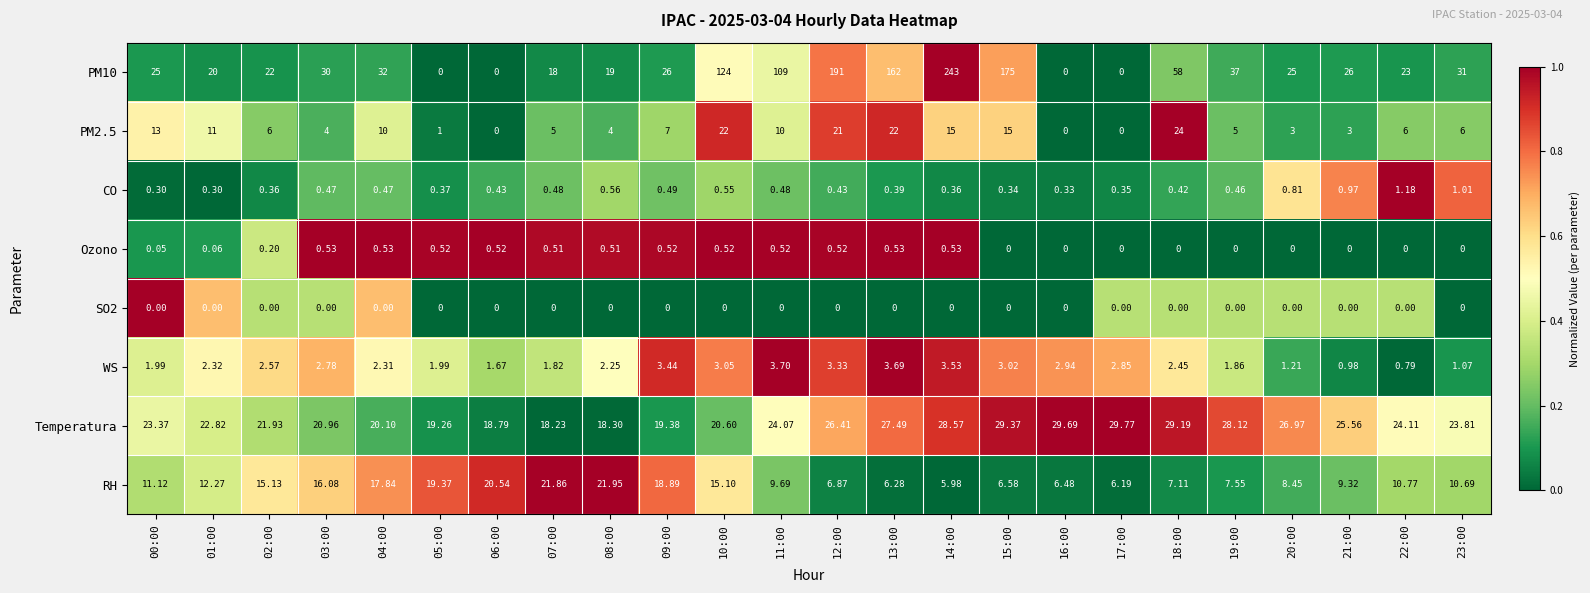

How many data points does each series have?

24